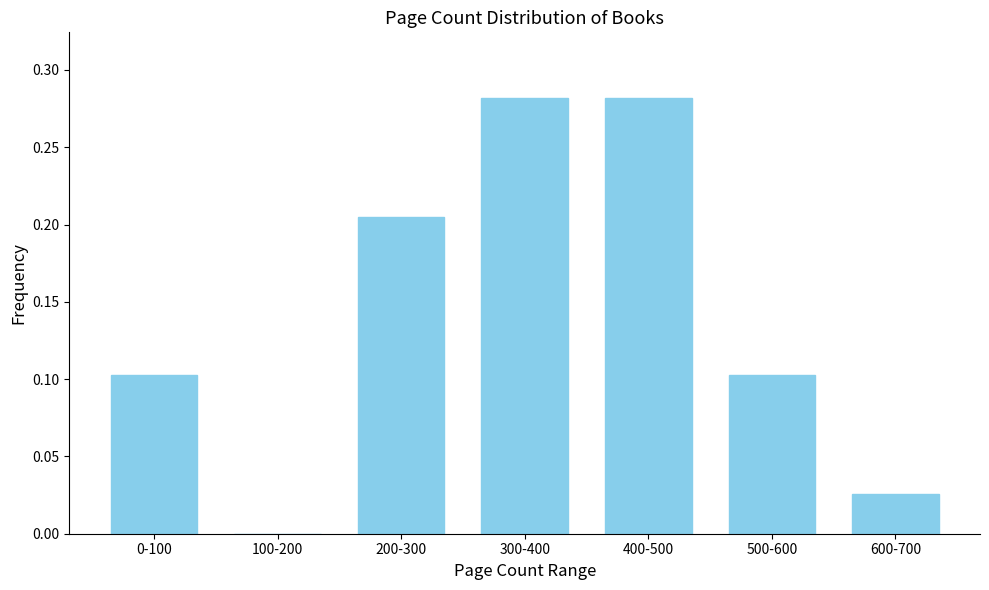

Between 100-200 and 600-700, which is larger?

600-700